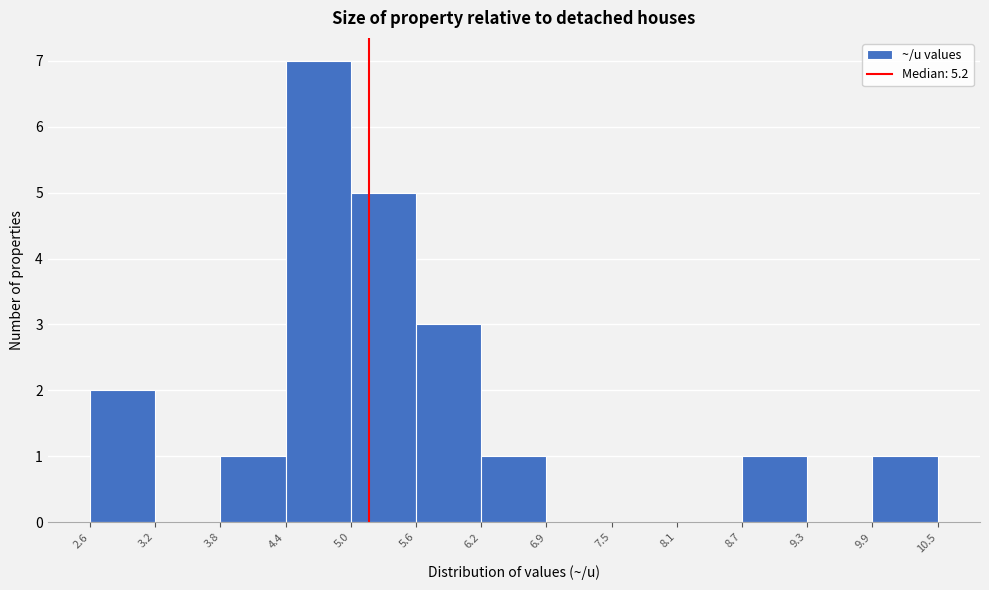

Reading left to right, transcribe this chart: for each bar, give the range it covers on the x-axis and its height. The values are not printed on the chart, so give them approximately, as read against the axis.

2.6 to 3.2: 2
3.2 to 3.8: 0
3.8 to 4.4: 1
4.4 to 5.0: 7
5.0 to 5.6: 5
5.6 to 6.2: 3
6.2 to 6.9: 1
6.9 to 7.5: 0
7.5 to 8.1: 0
8.1 to 8.7: 0
8.7 to 9.3: 1
9.3 to 9.9: 0
9.9 to 10.5: 1